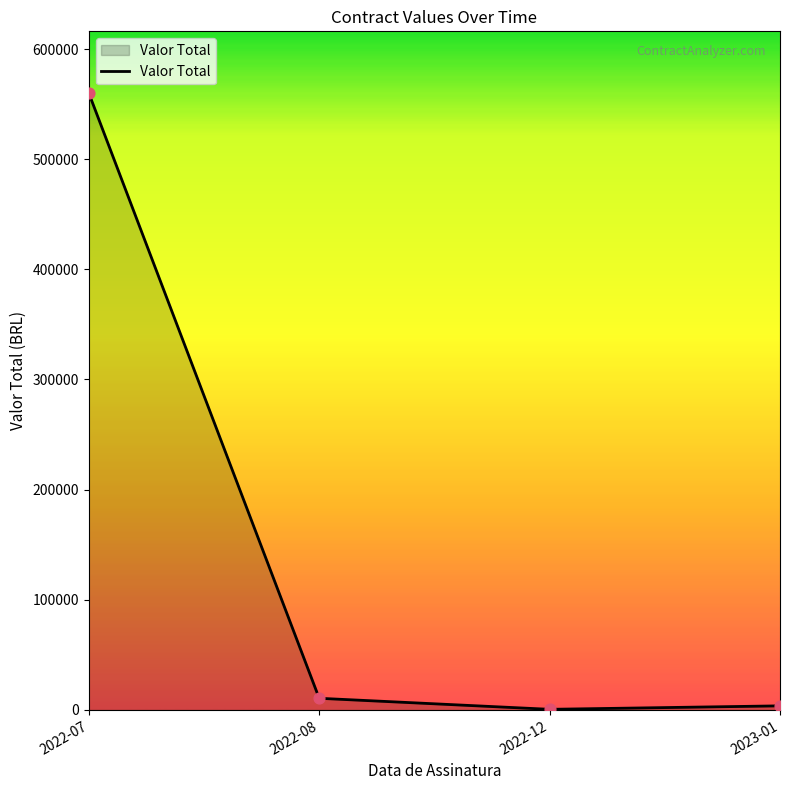

What is the change in value from 2022-07 to 2022-08?

-549432.9